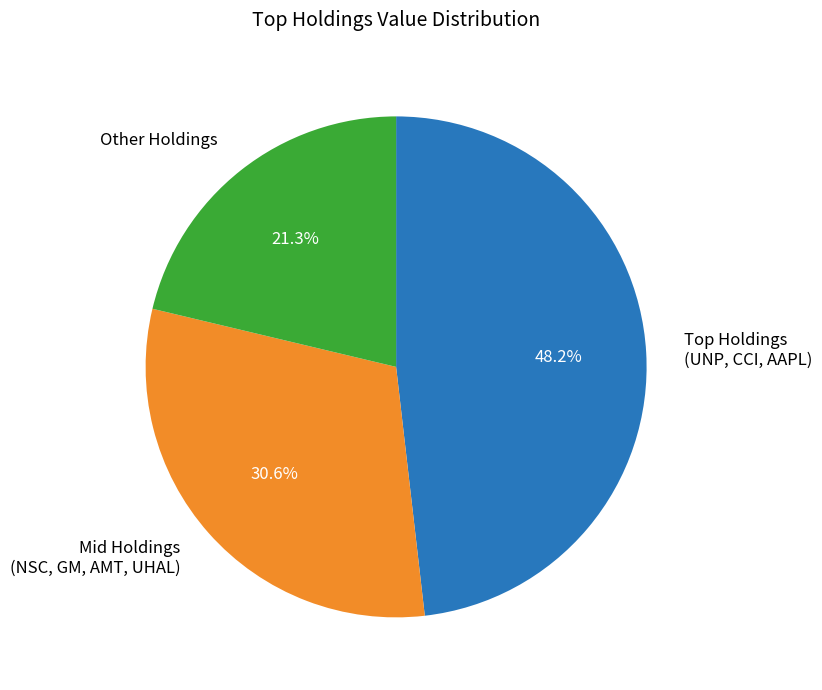

Rank the categories by value from highest to lowest.

Top Holdings (UNP, CCI, AAPL), Mid Holdings (NSC, GM, AMT, UHAL), Other Holdings